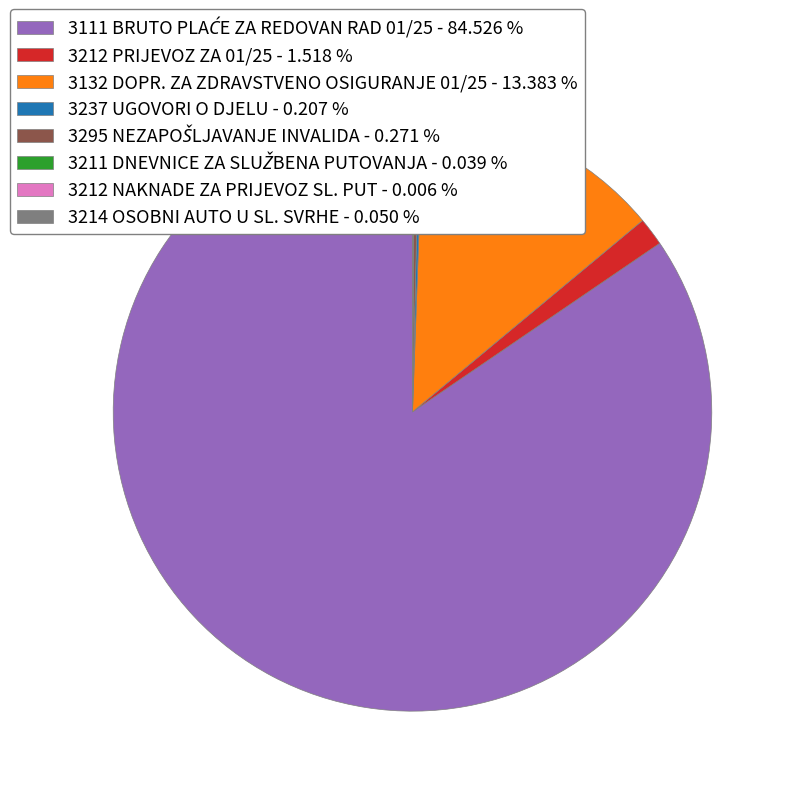

Is there a majority slice in this chart?

Yes